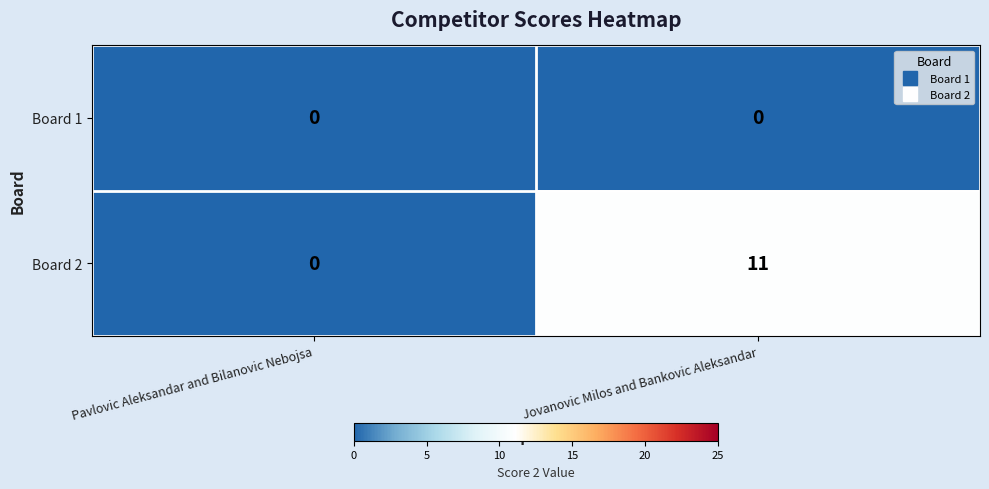

Rank the series by their average value, from lowest to highest.

Board 1, Board 2